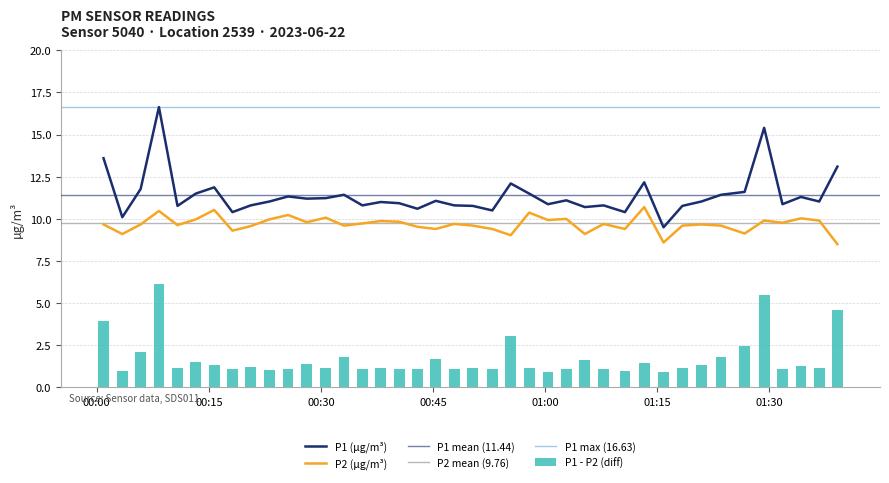

What is the difference between the maximum and minimum values in the P1 - P2 (diff) series?

5.3